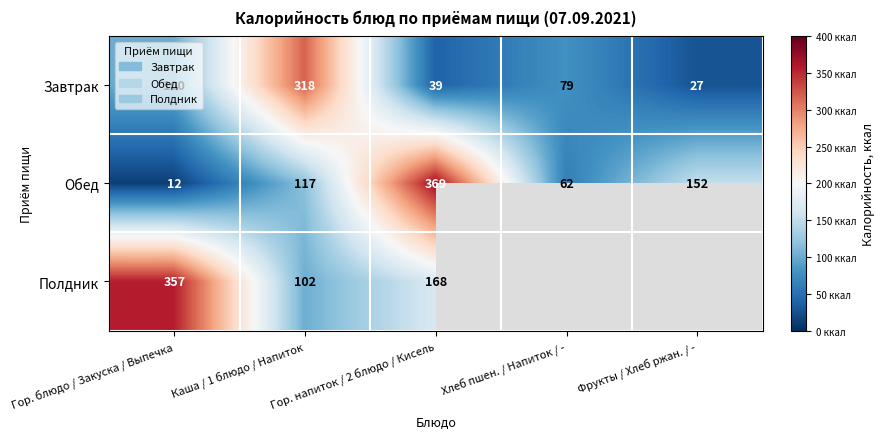

Between Каша / 1 блюдо / Напиток and Фрукты / Хлеб ржан. / -, which is larger?

Каша / 1 блюдо / Напиток